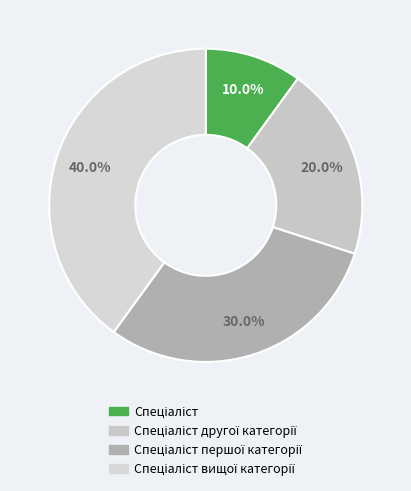

Is there any slice that represents more than half of the pie?

No